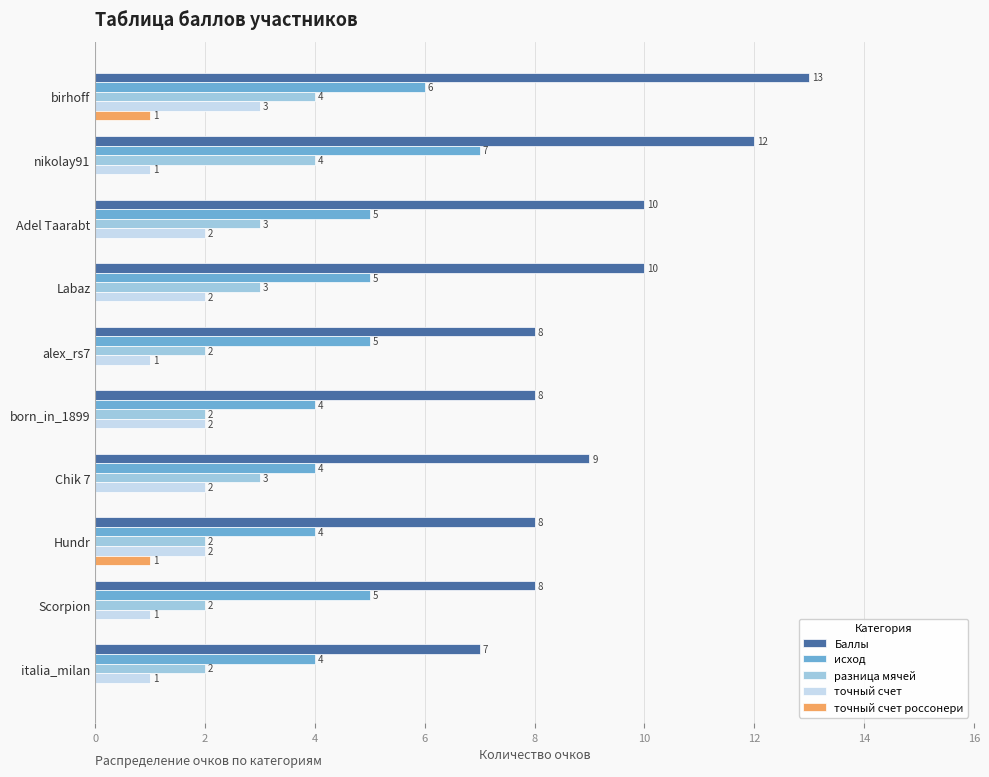

Which series has the largest total across all categories?

Баллы